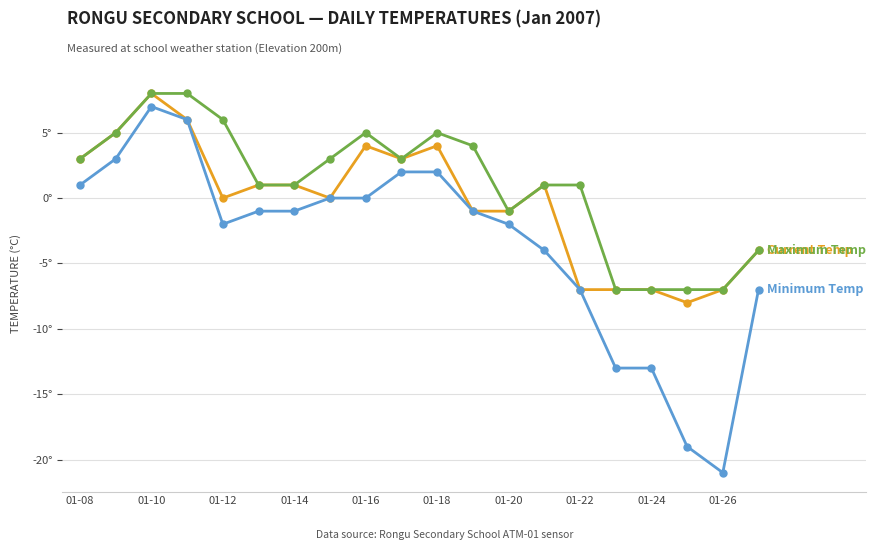

Is this an area chart (filled region under the line)?

No